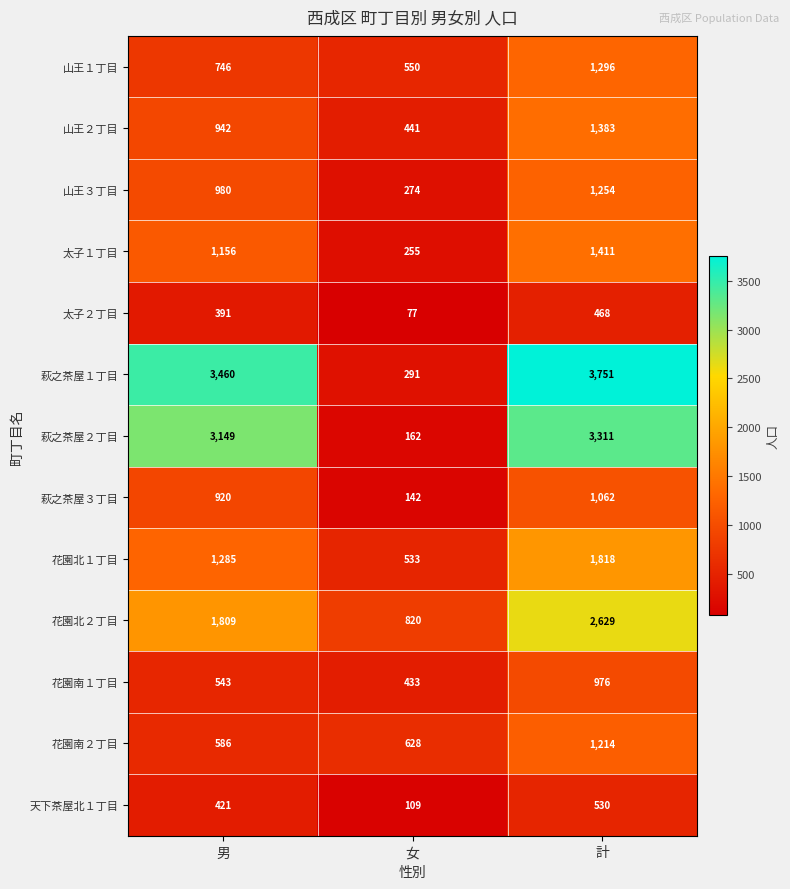

How many series are shown in this chart?

13